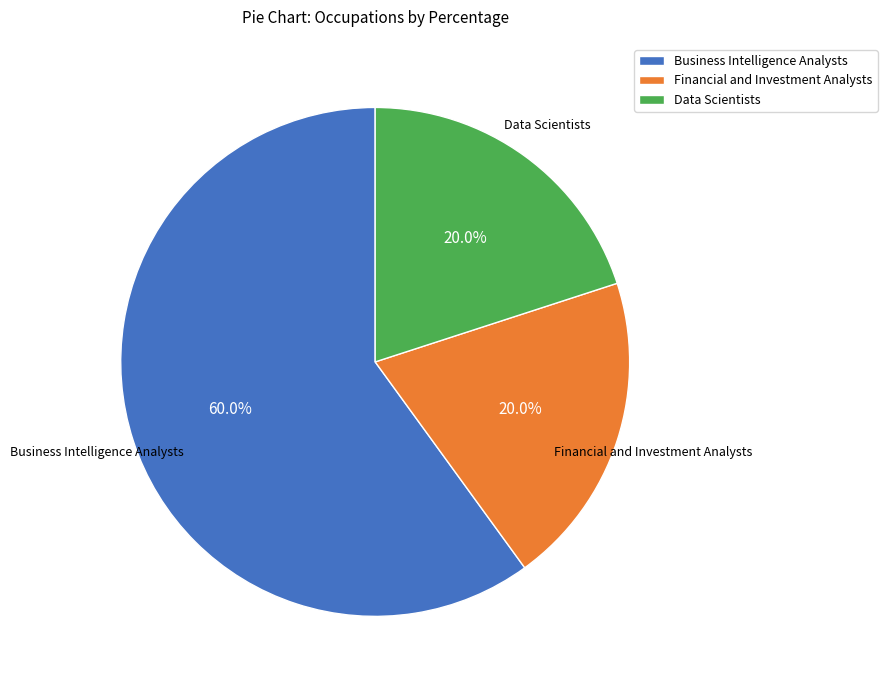

To the nearest percent, what is the average slice percentage?

33%